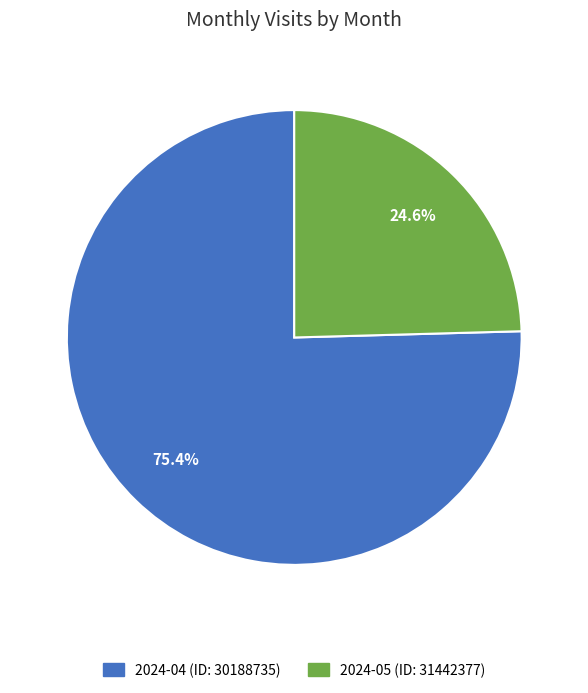

The 2024-05 (ID: 31442377) slice represents 10% of the pie. True or false?

False